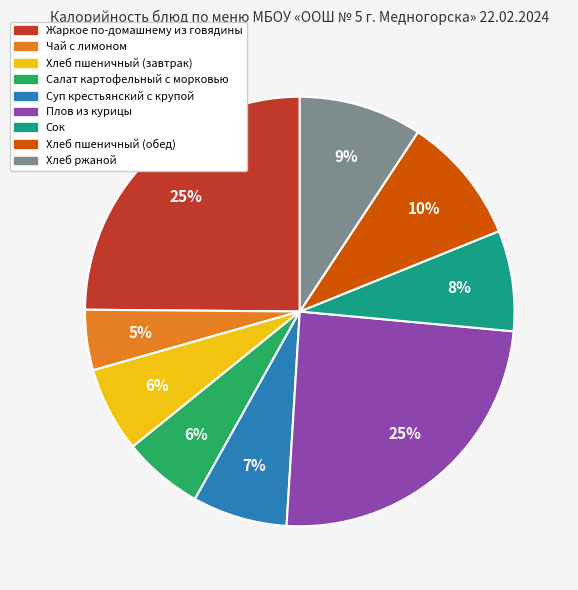

What is the smallest slice in the pie chart?

Чай с лимоном